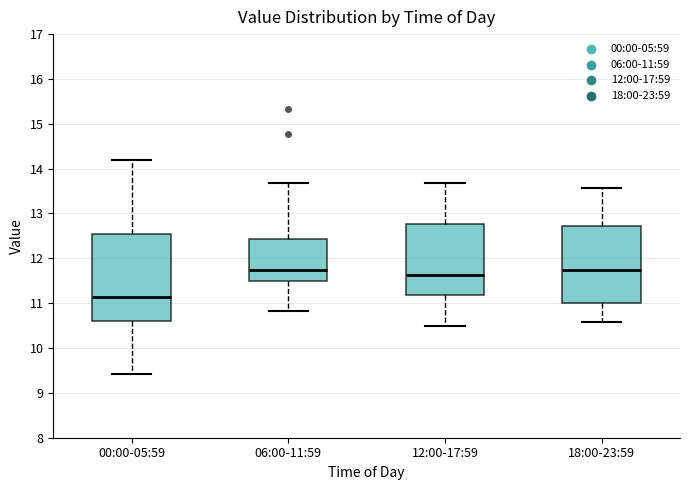

Reading left to right, transcribe this box plot: for each box, give where its median line is, the range the box spans, and where its two whiskers end, as read against the y-axis. The values are not printed on the chart, so give them approximately, as read against the axis.

00:00-05:59: median 11.1, box 10.6 to 12.6, whiskers 9.4 to 14.2
06:00-11:59: median 11.8, box 11.5 to 12.4, whiskers 10.8 to 13.7
12:00-17:59: median 11.6, box 11.2 to 12.8, whiskers 10.5 to 13.7
18:00-23:59: median 11.8, box 11.0 to 12.7, whiskers 10.6 to 13.6